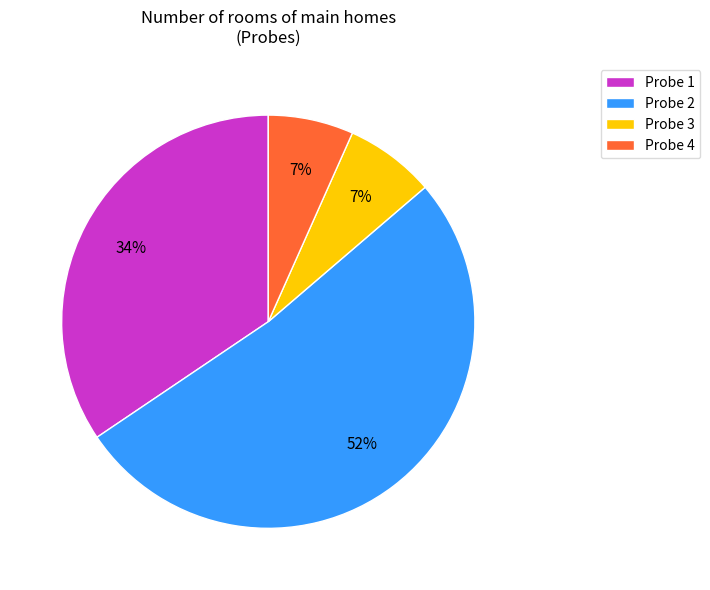

Between Probe 4 and Probe 2, which is larger?

Probe 2